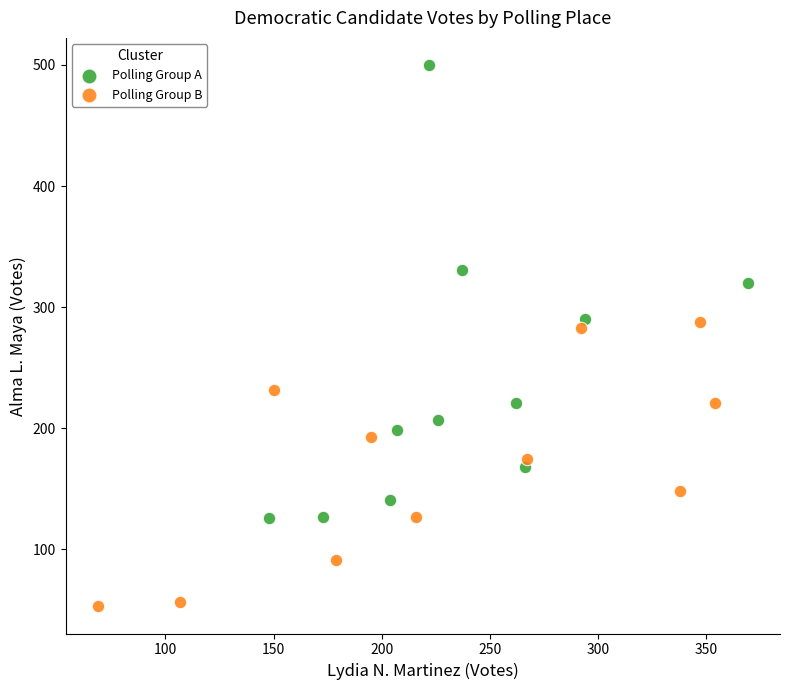

Which series has the largest Y range (max minus min)?

Polling Group A